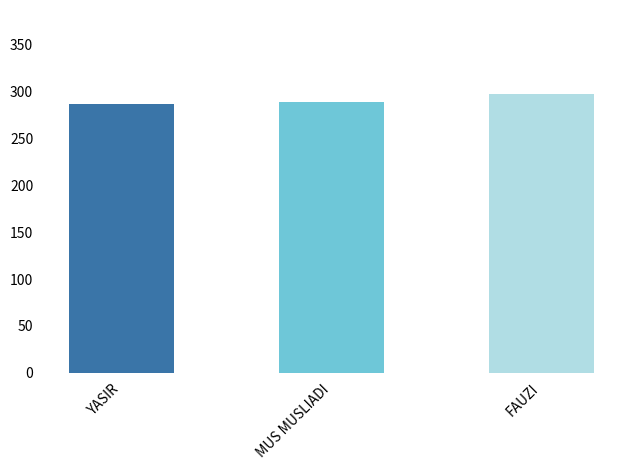

Read the value at YASIR.

287.3